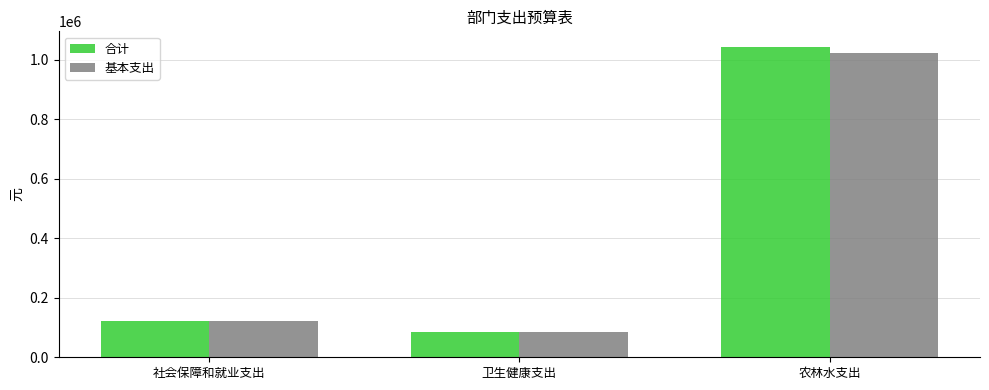

Which series has the widest spread of values?

合计